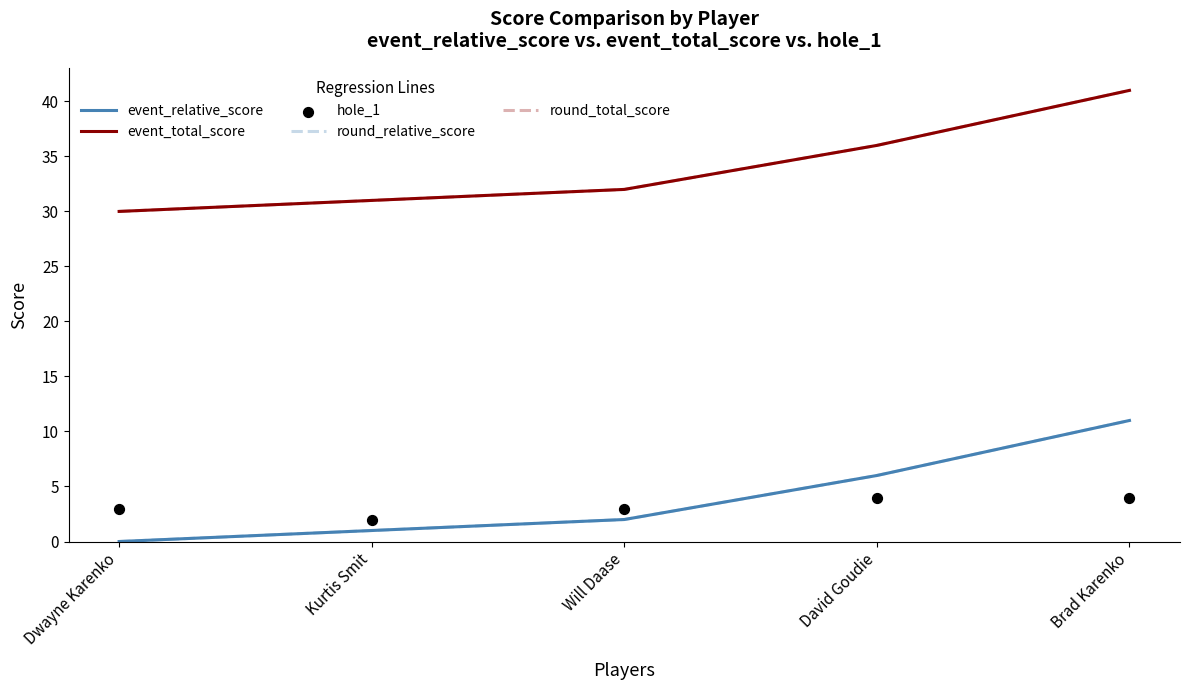

Which series has the largest total across all categories?

event_total_score